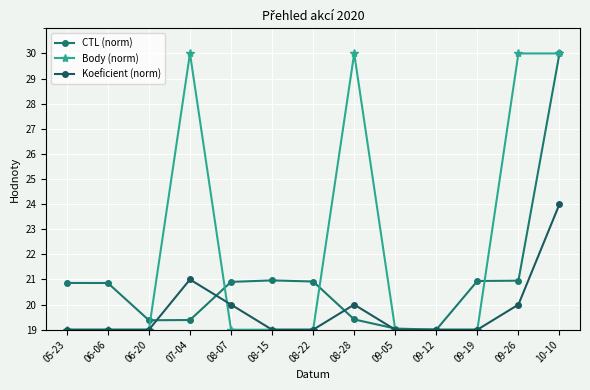

What is the value of the Koeficient (norm) point at the 10th from the left?

19.0